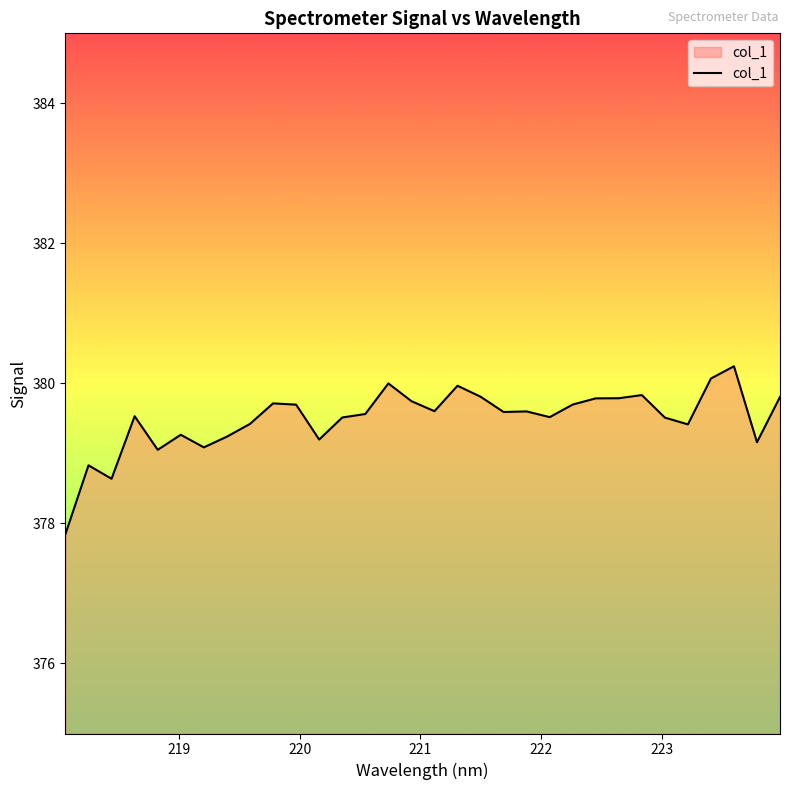

Count the number of data series in this chart.

1